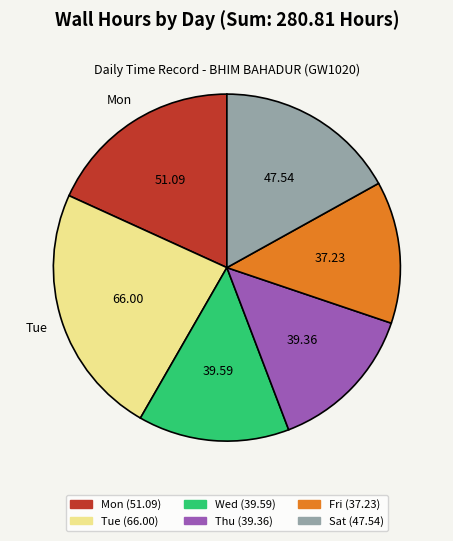

What is the largest slice in the pie chart?

Tue (66.00)